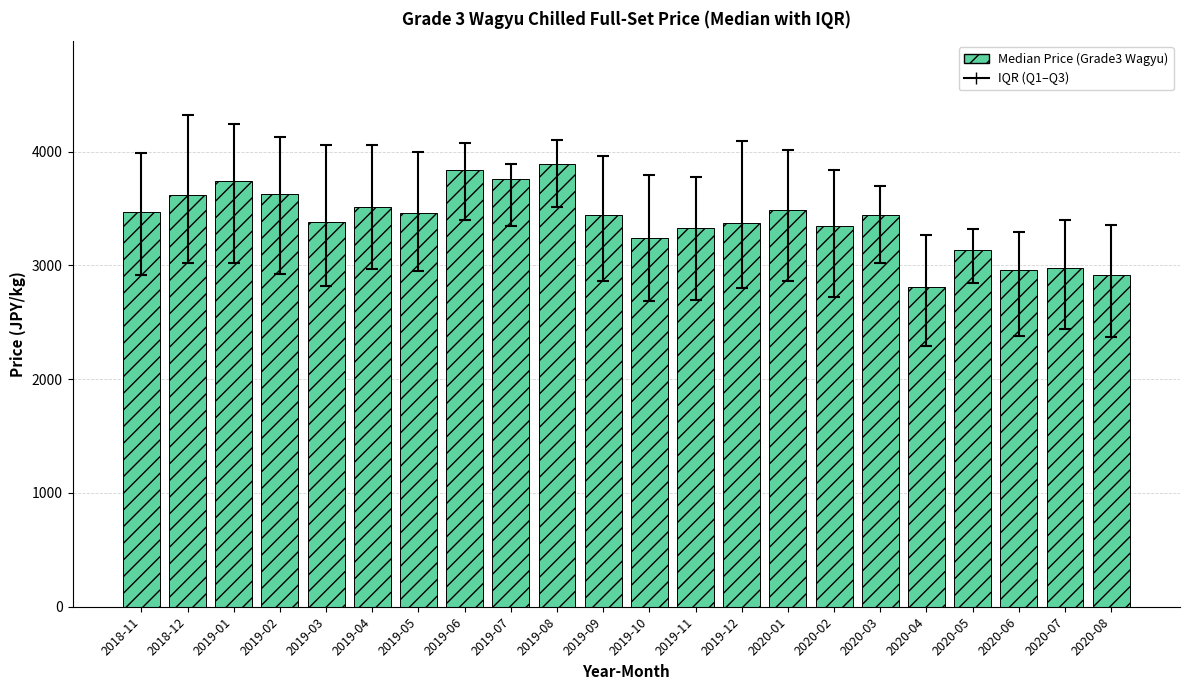

What is the sum of the values at 2019-05 and 2019-07?

7214